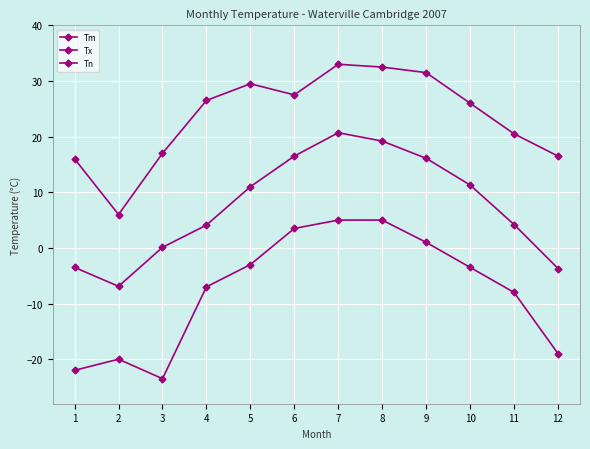

Is it true that Tm equals 28.5 at 9?

False